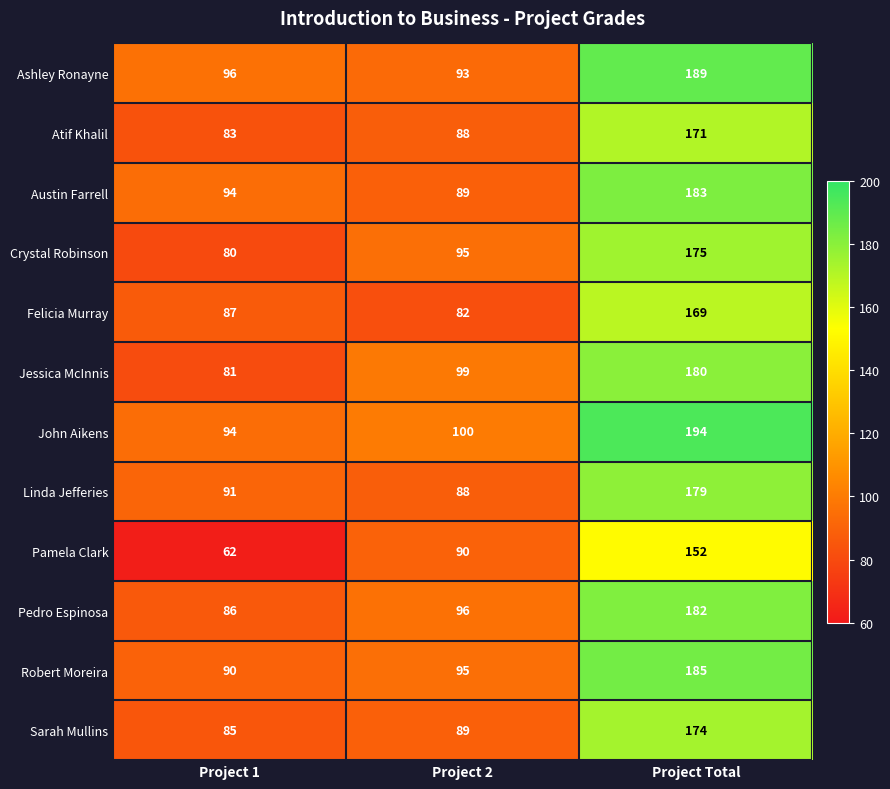

Between Project 1 and Project 2, which series saw the biggest shift?

Pamela Clark